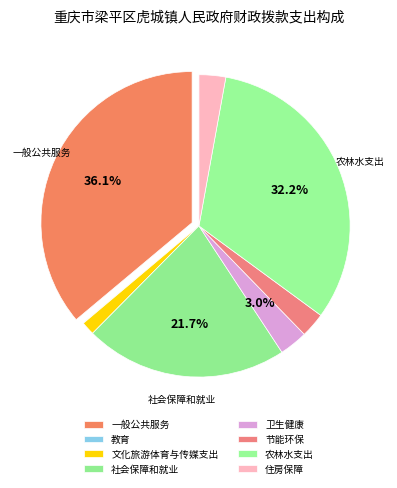

To the nearest percent, what is the difference between the 一般公共服务 and 节能环保 slice percentages?

33%